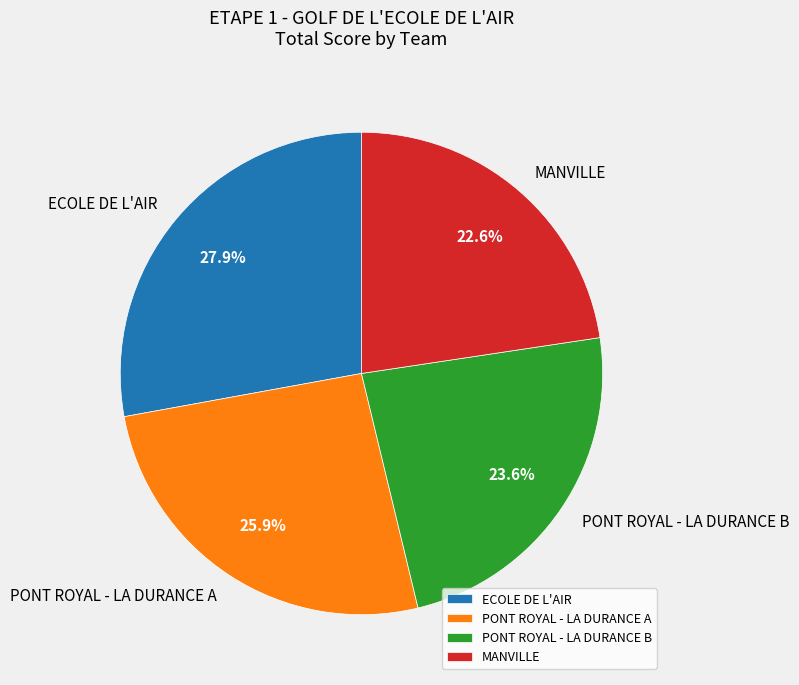

Between PONT ROYAL - LA DURANCE B and MANVILLE, which is larger?

PONT ROYAL - LA DURANCE B